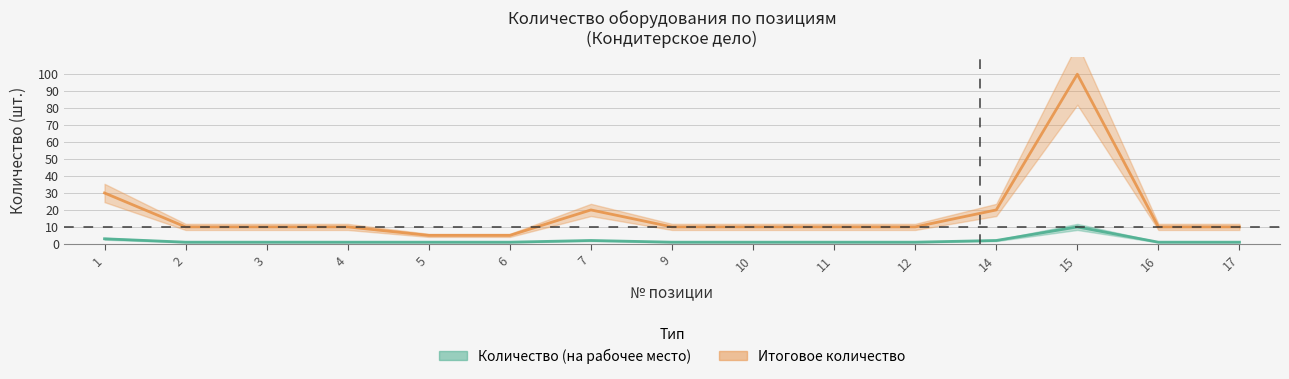

What is the maximum value shown in the chart?

100